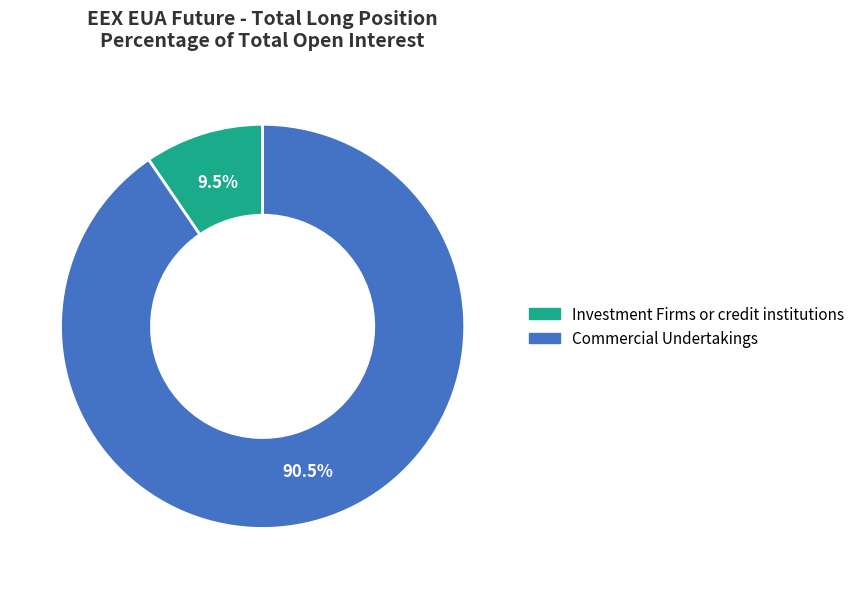

Is there a majority slice in this chart?

Yes